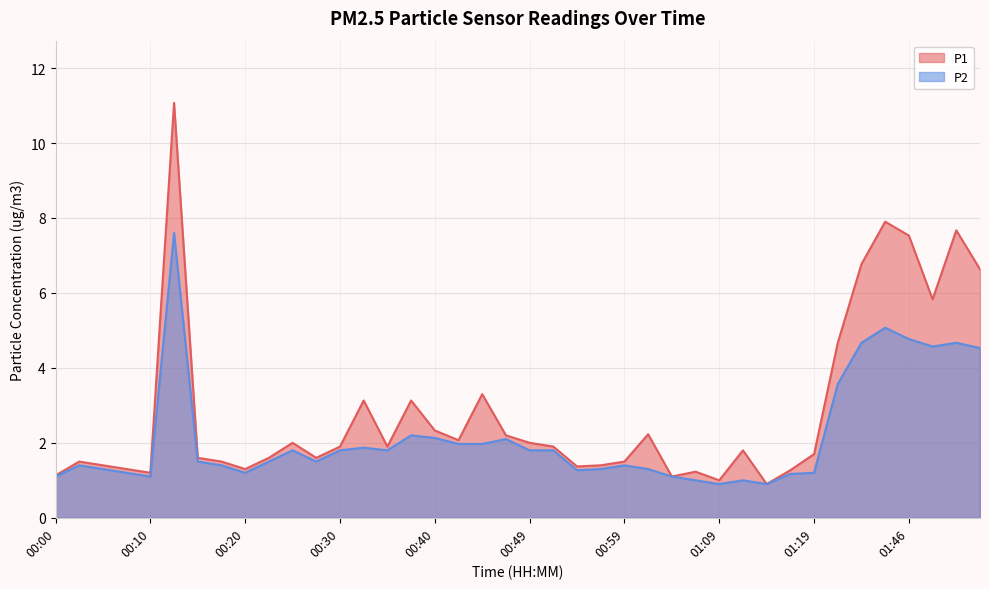

How many values in the P1 series are below 1?

1